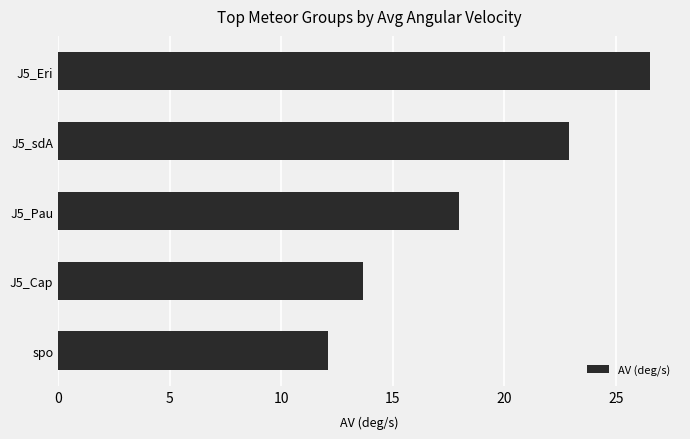

What is the difference between the second highest and second lowest values?

9.2